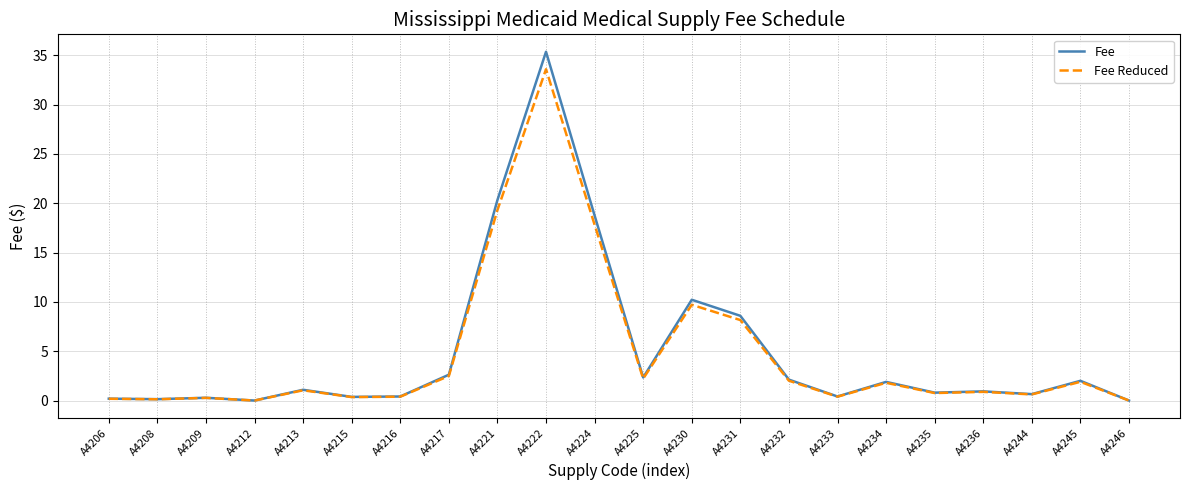

What is the maximum value shown in the chart?

35.4